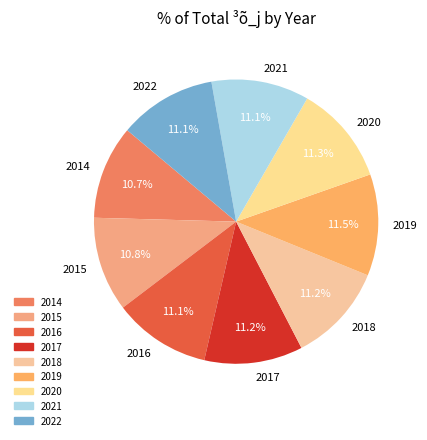

To the nearest percent, what portion does 2020 represent?

11%